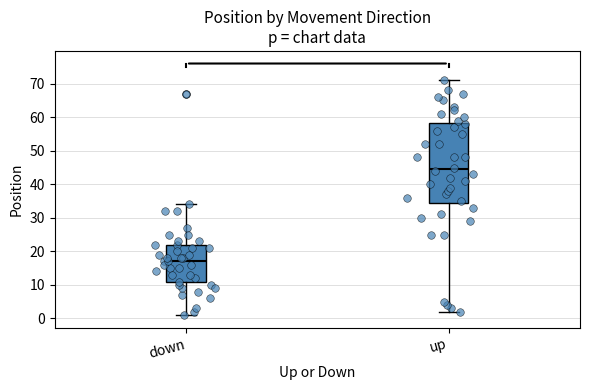

Which box's median line is the highest?

up